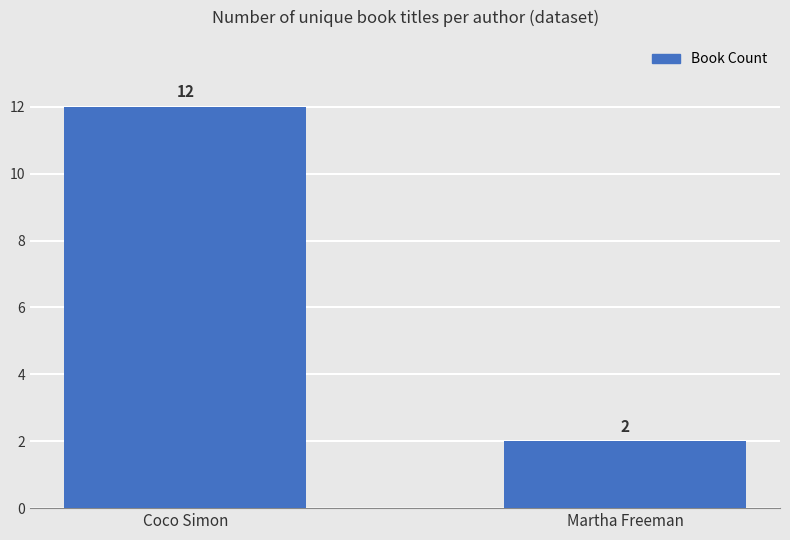

Rank the categories by value from lowest to highest.

Martha Freeman, Coco Simon